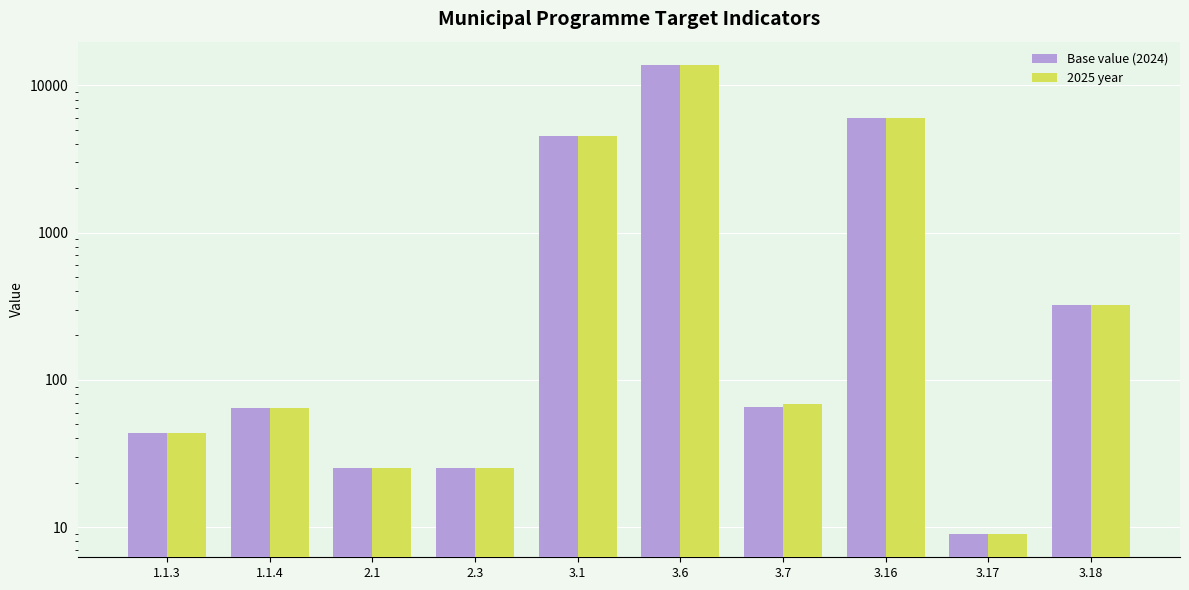

What is the value of the 2025 year bar at the 7th from the left?

69.0